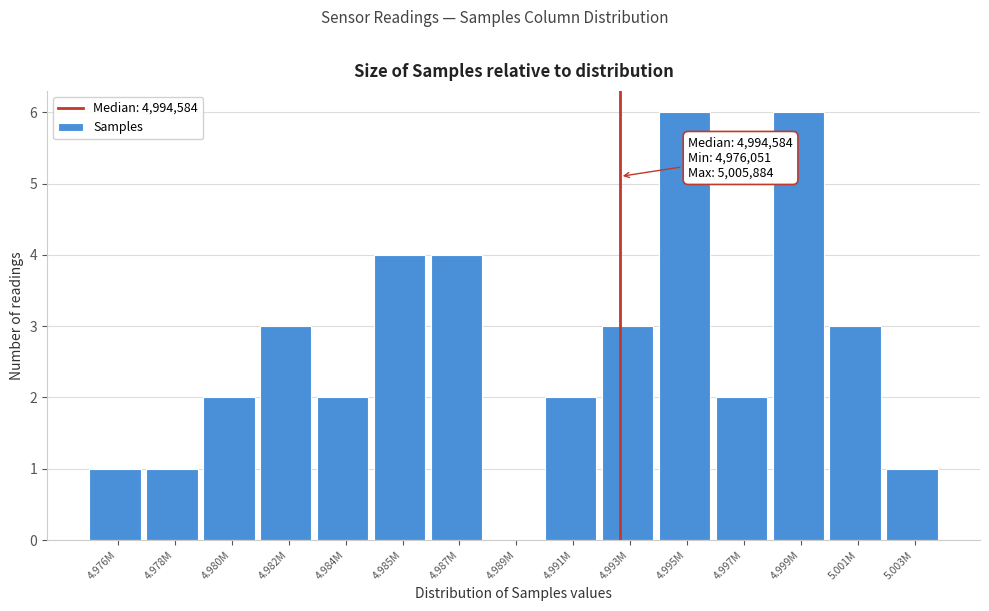

Reading right to left, extract all data points from this chart.

5.003M=1	5.001M=3	4.999M=6	4.997M=2	4.995M=6	4.993M=3	4.991M=2	4.989M=0	4.987M=4	4.985M=4	4.984M=2	4.982M=3	4.980M=2	4.978M=1	4.976M=1